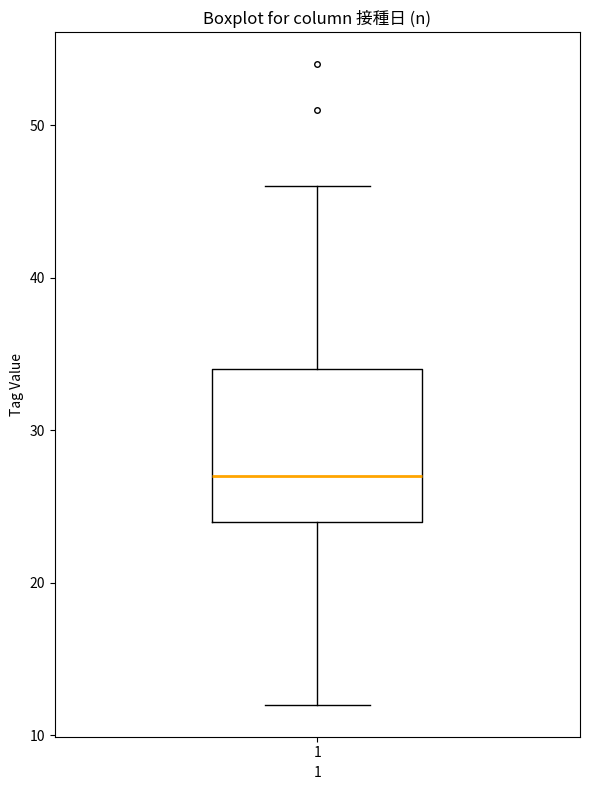

Read this box plot against the y-axis: the position of the median line, the range covered by the box, and the ends of both whiskers. The values are not printed on the chart, so give them approximately, as read against the axis.

median 27, box 24 to 34, whiskers 12 to 46